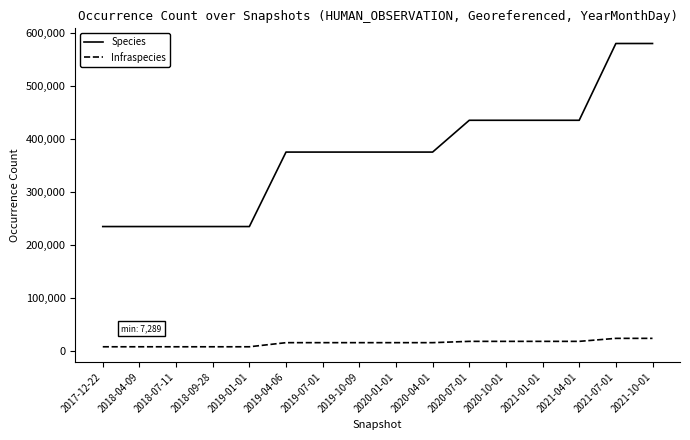

The Species series shows 234719 at 2018-09-28. True or false?

True